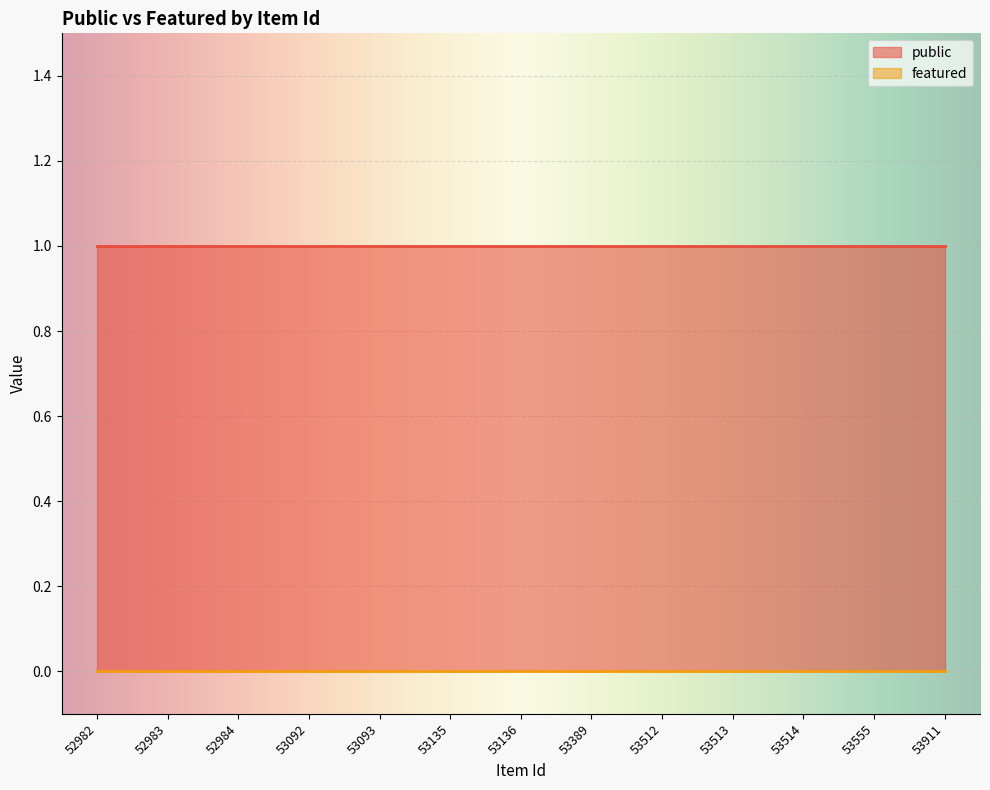

What is the spread (max minus min) of values at 53555?

1